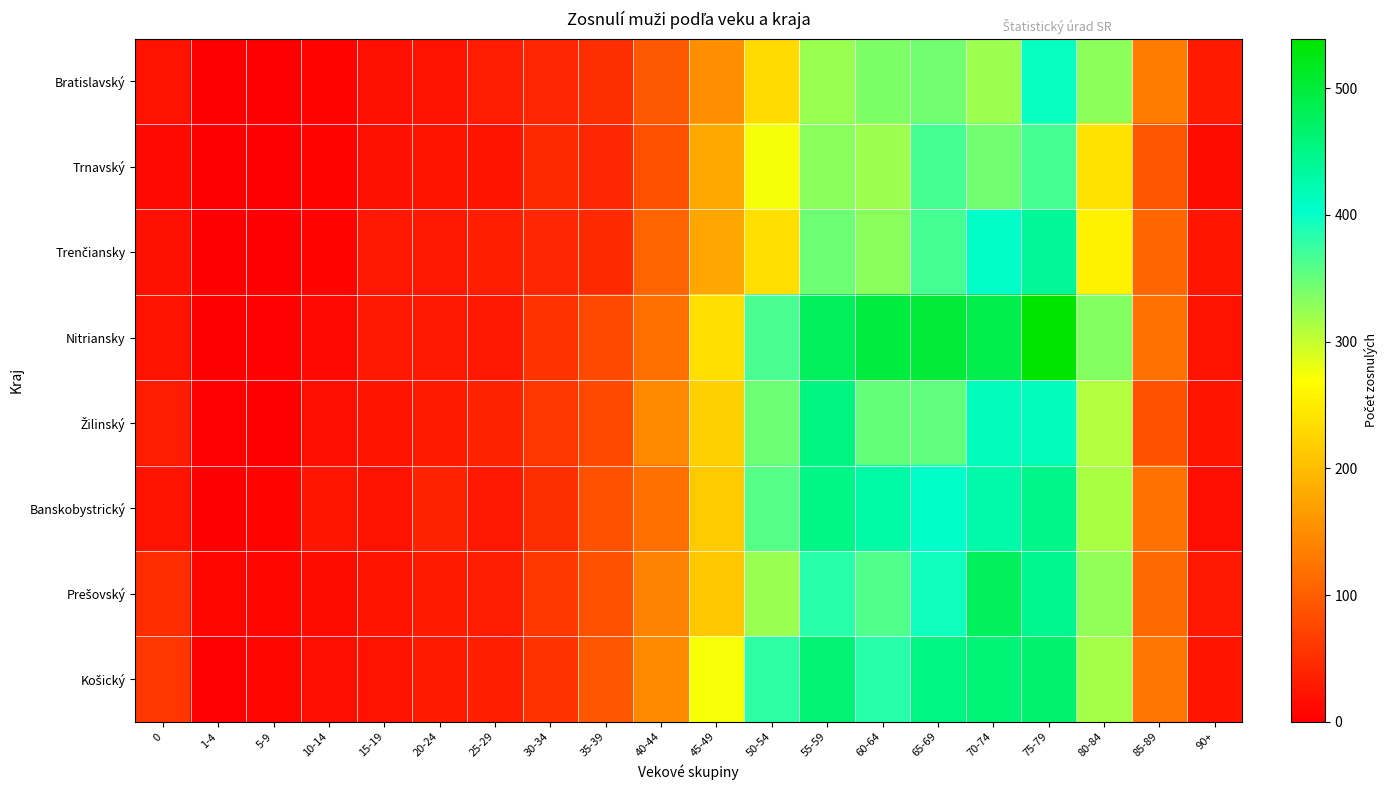

Which label corresponds to the largest value in the chart?

75-79